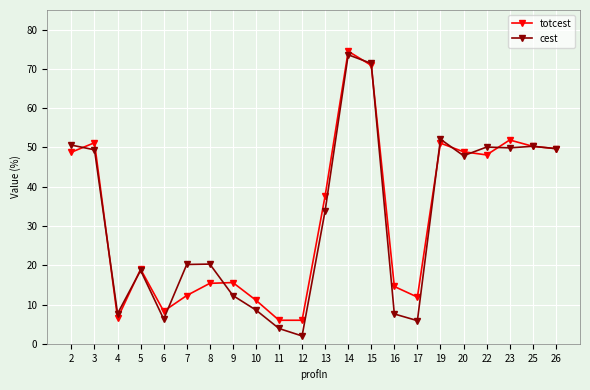

At which label does cest reach its peak?

14